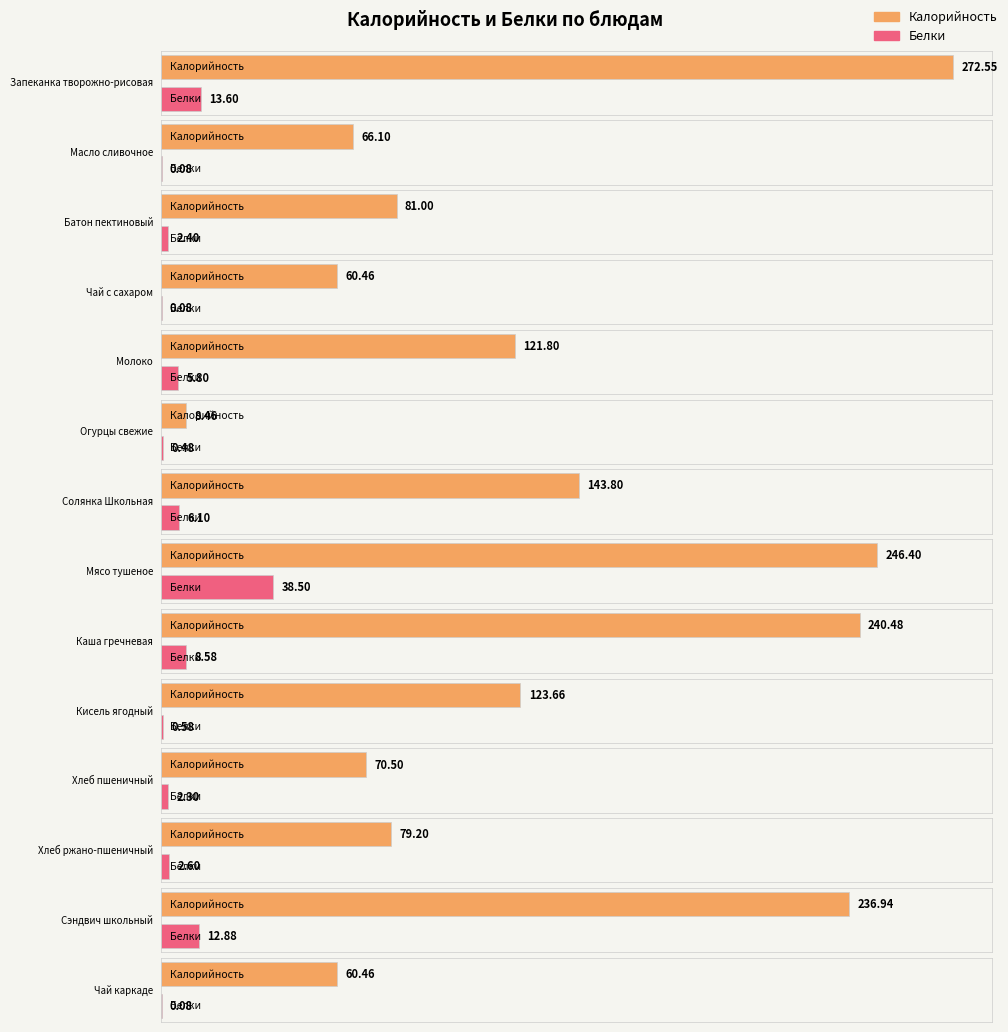

What is the minimum value shown in the chart?

0.1